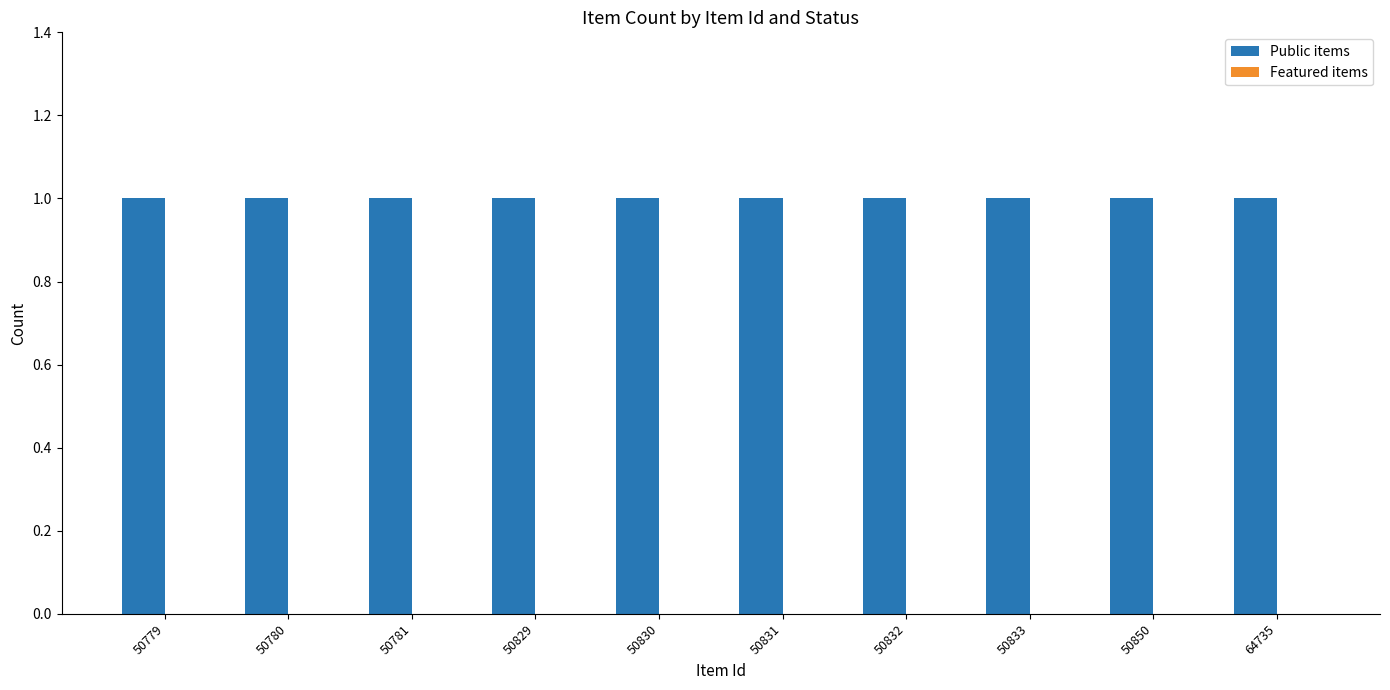

Rank the series by their average value, from lowest to highest.

Featured items, Public items